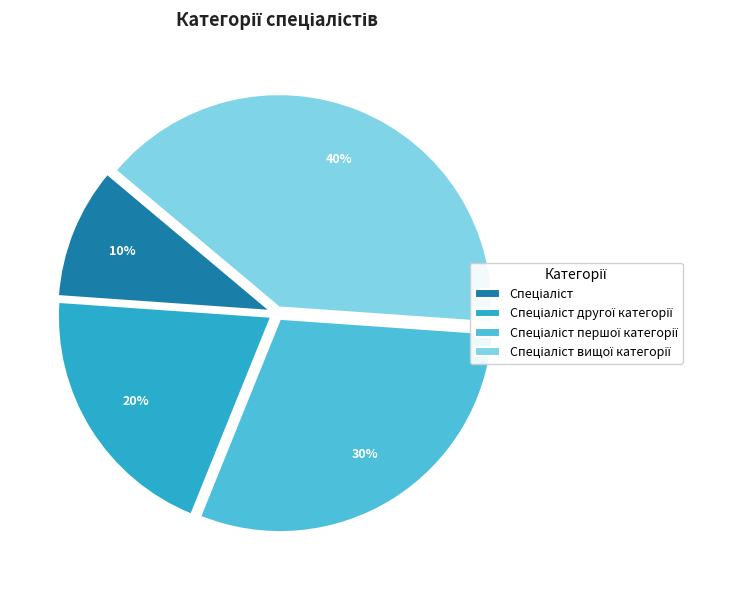

Is there any slice that represents more than half of the pie?

No